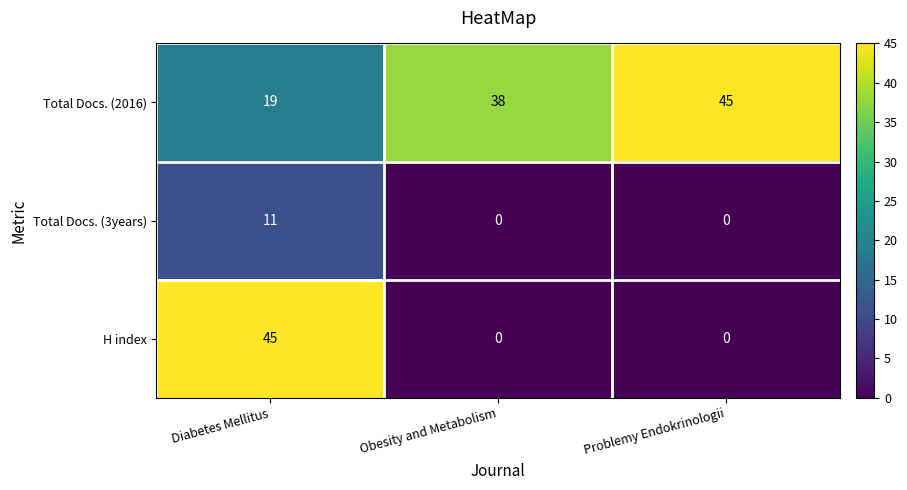

The Total Docs. (3years) series shows 0 at Problemy Endokrinologii. True or false?

True